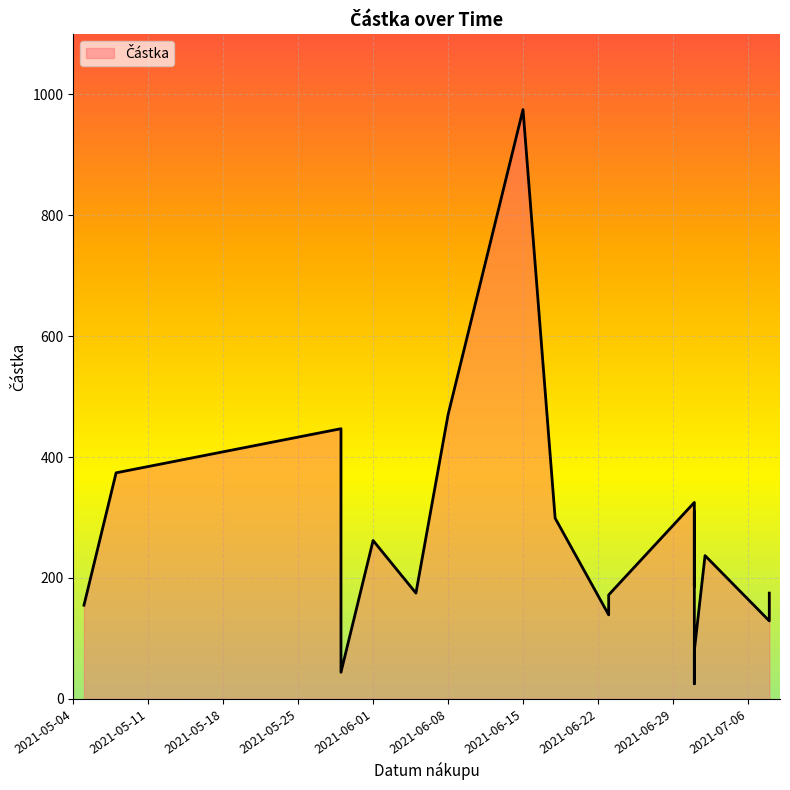

Which label corresponds to the largest value in the chart?

2021-06-15